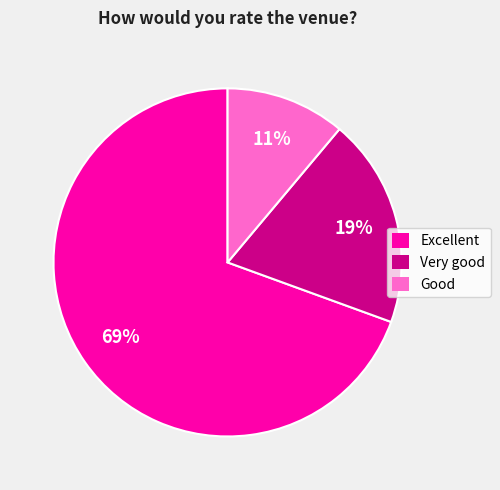

How many segments does this pie chart have?

3